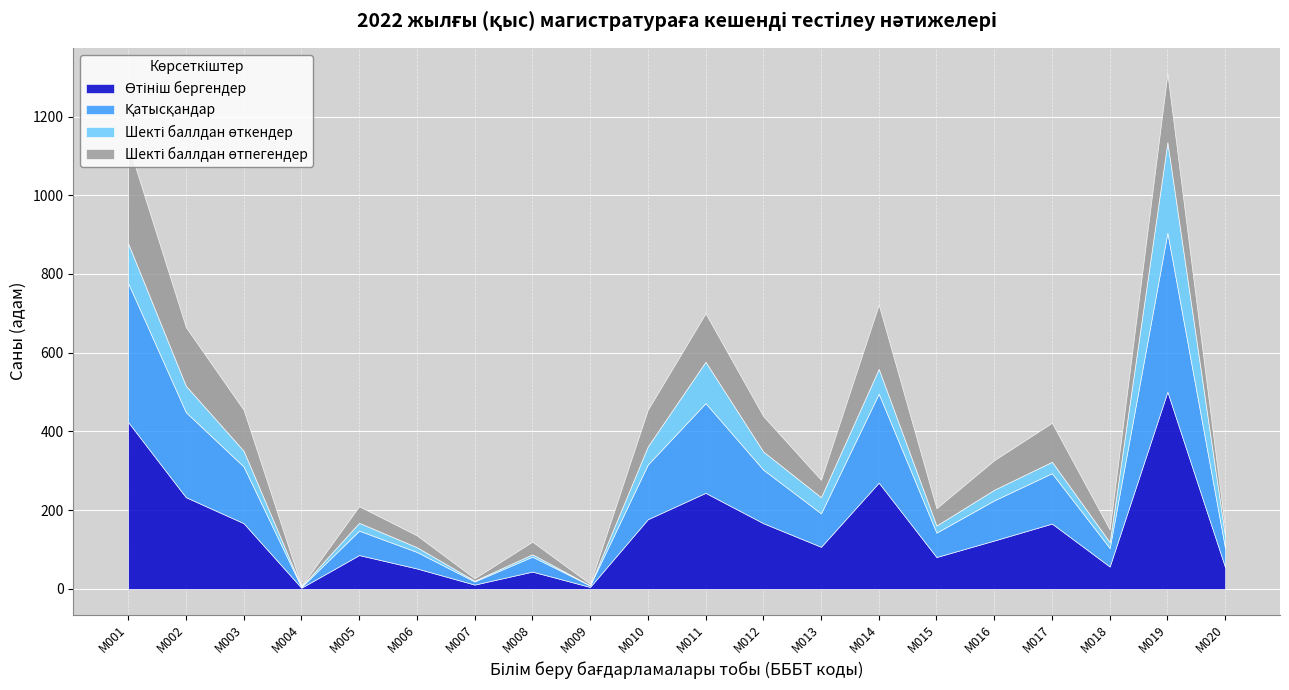

How many values in the Өтініш бергендер series are below 123?

10